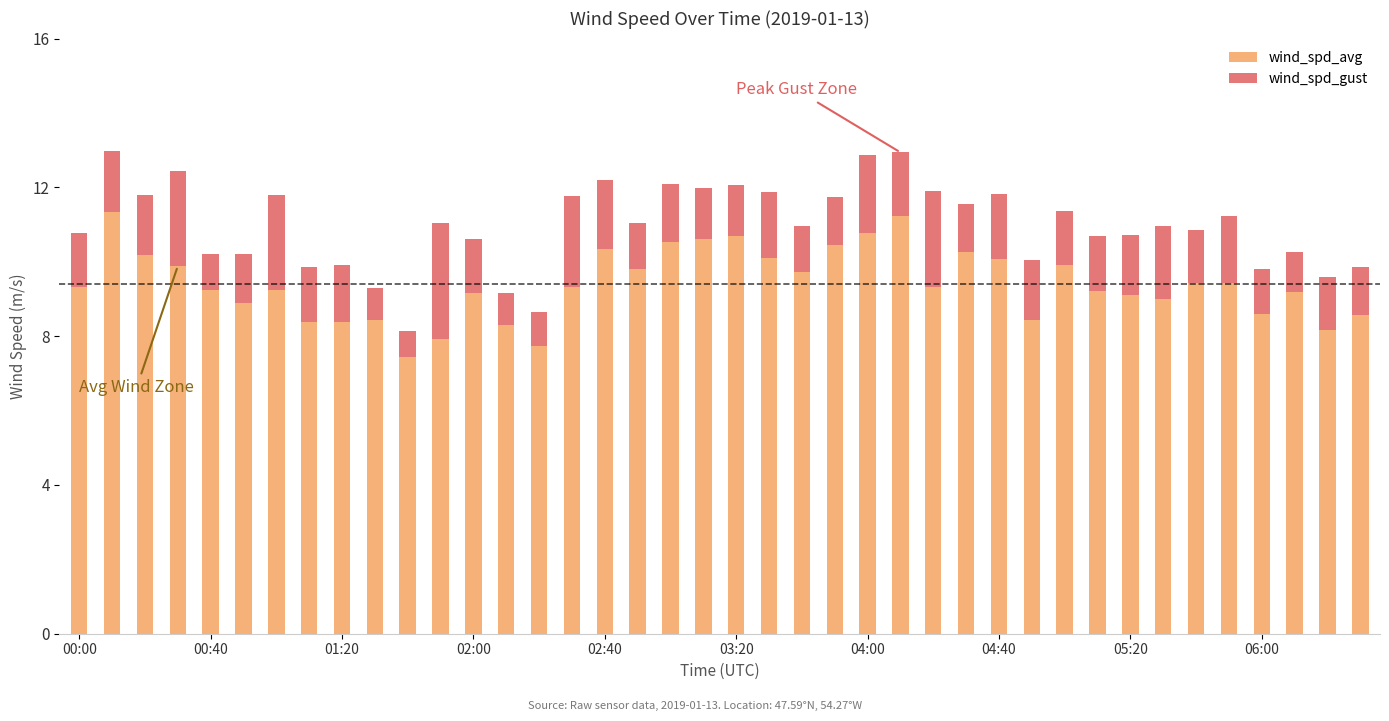

What is the difference between the second highest and second lowest values in the wind_spd_avg series?

3.5